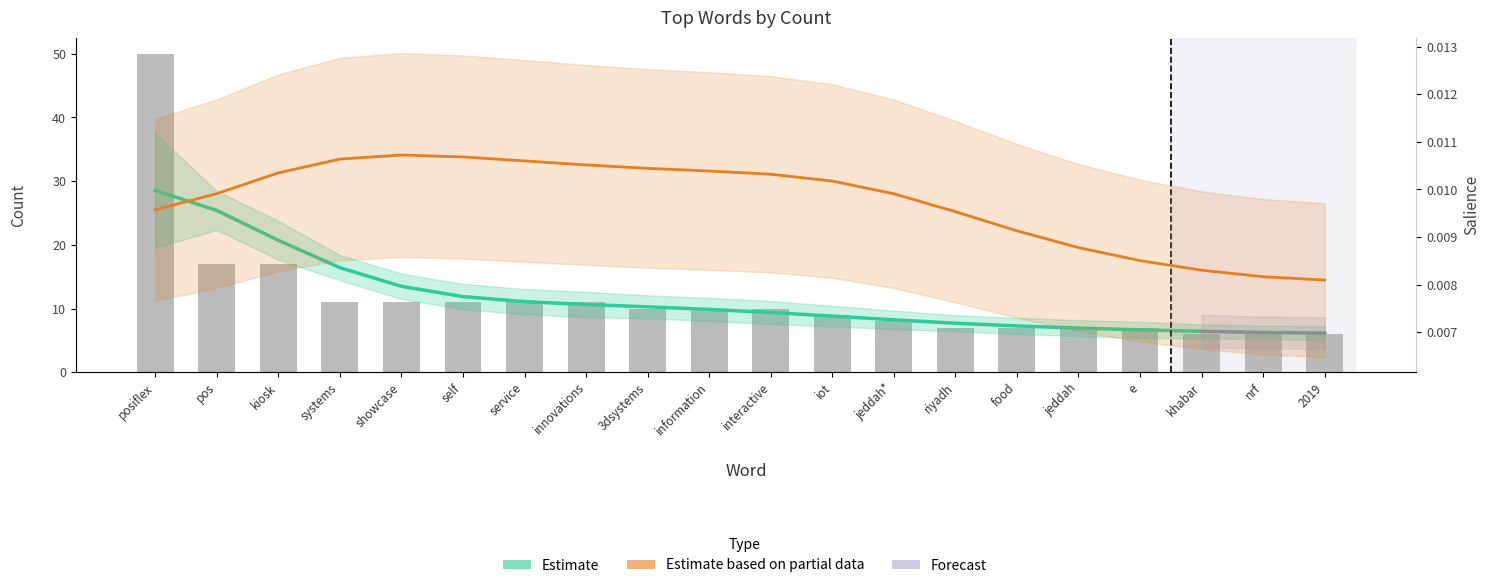

Where does the data first go above 10?

posiflex